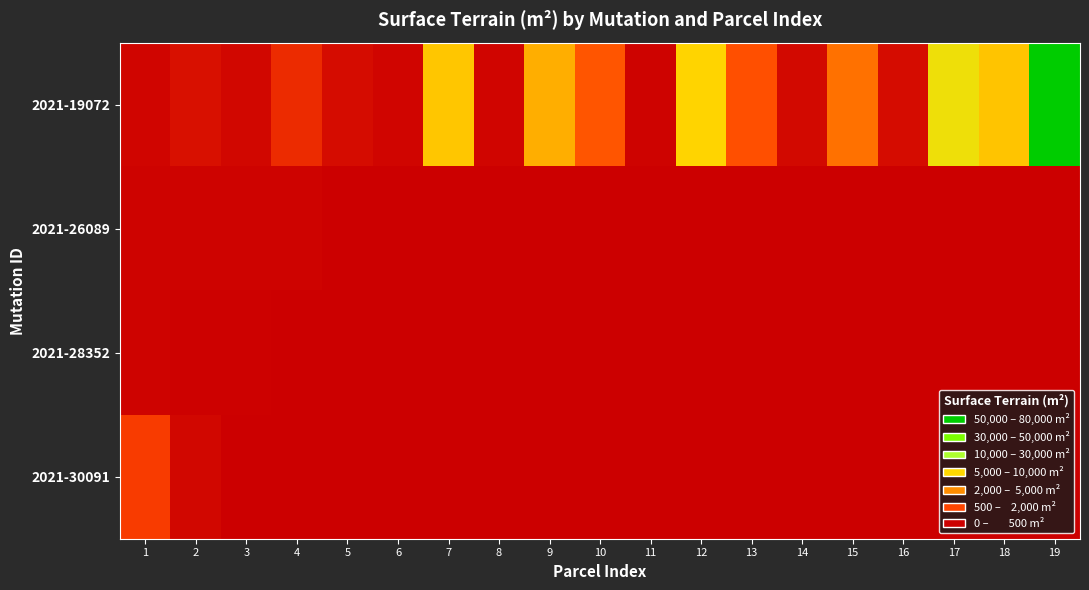

At which category is the sum across all series the highest?

19